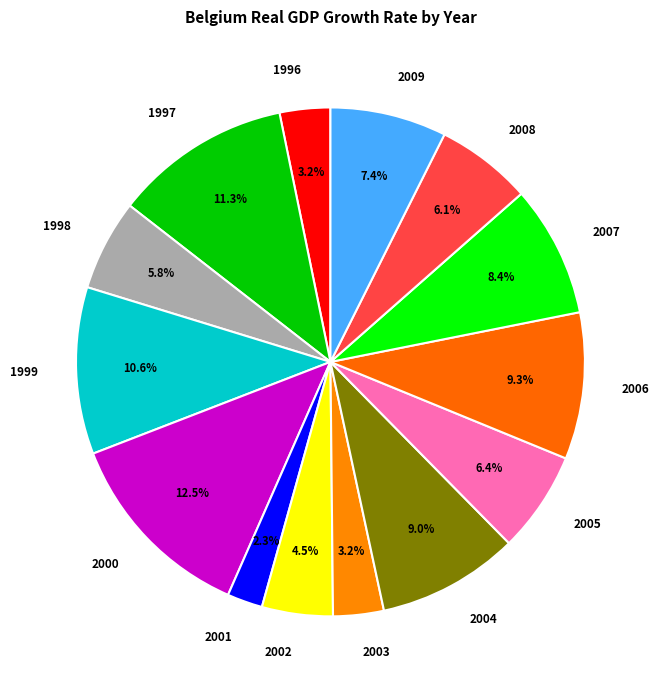

To the nearest percent, what is the average slice percentage?

7%